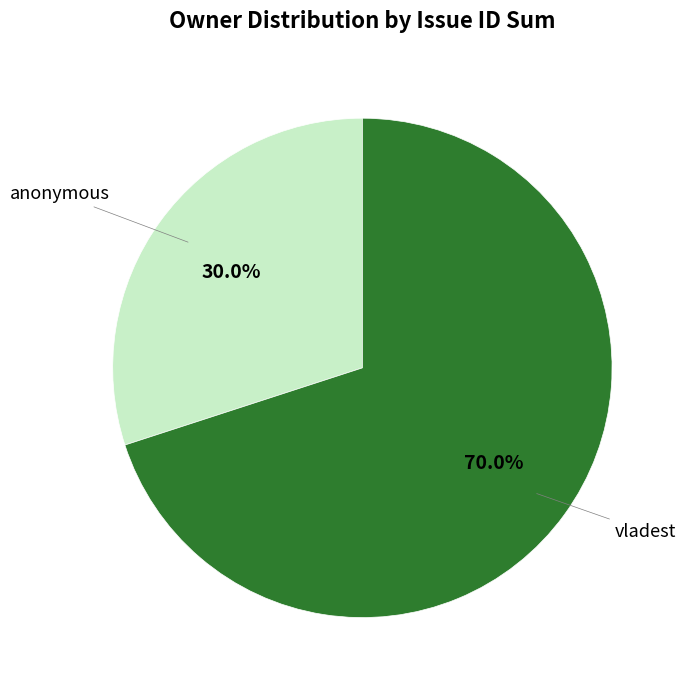

Is there any slice that represents more than half of the pie?

Yes